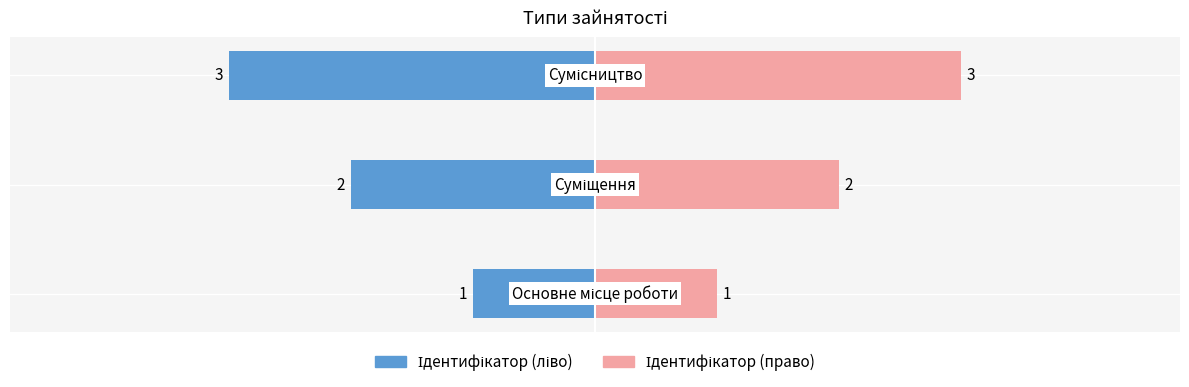

The value of Ідентифікатор (право) at −2 is 2. True or false?

False